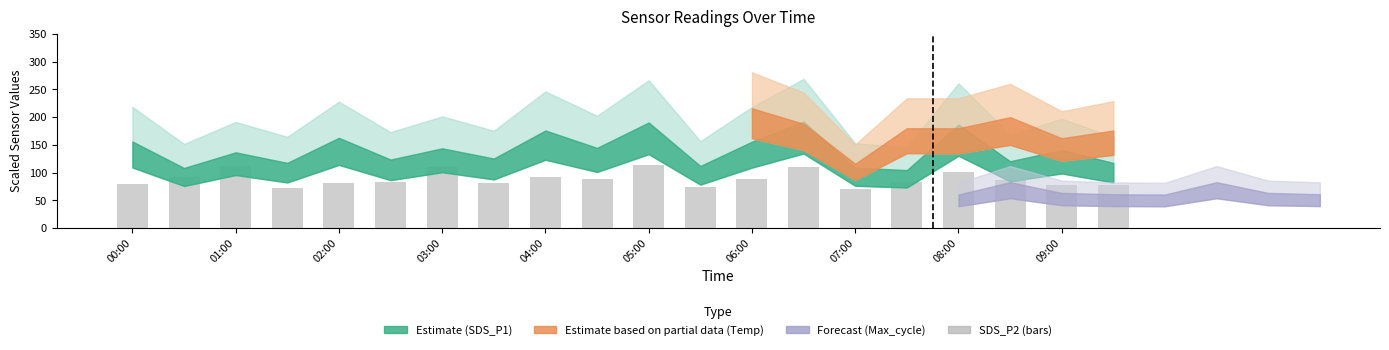

What is the sum of all values?

1774.6